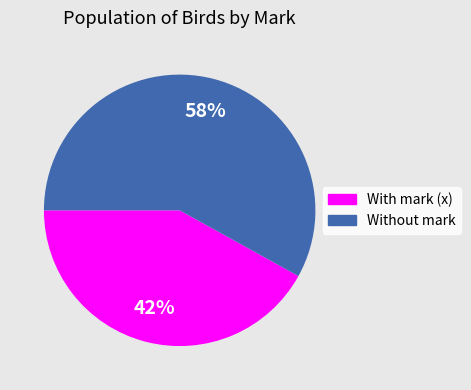

Is there a majority slice in this chart?

Yes